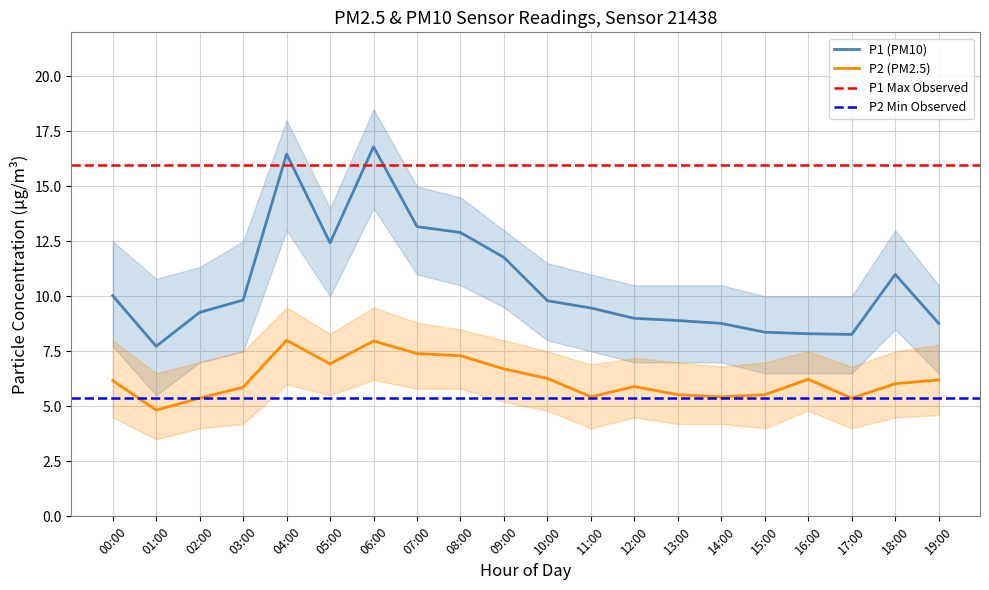

Does the chart have visible grid lines?

Yes